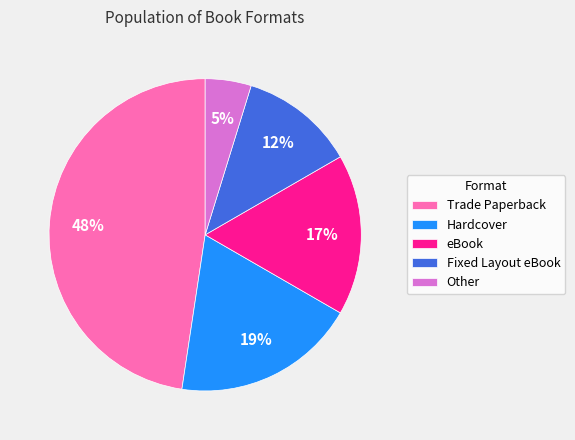

Do eBook and Other together represent more than half of the pie?

No